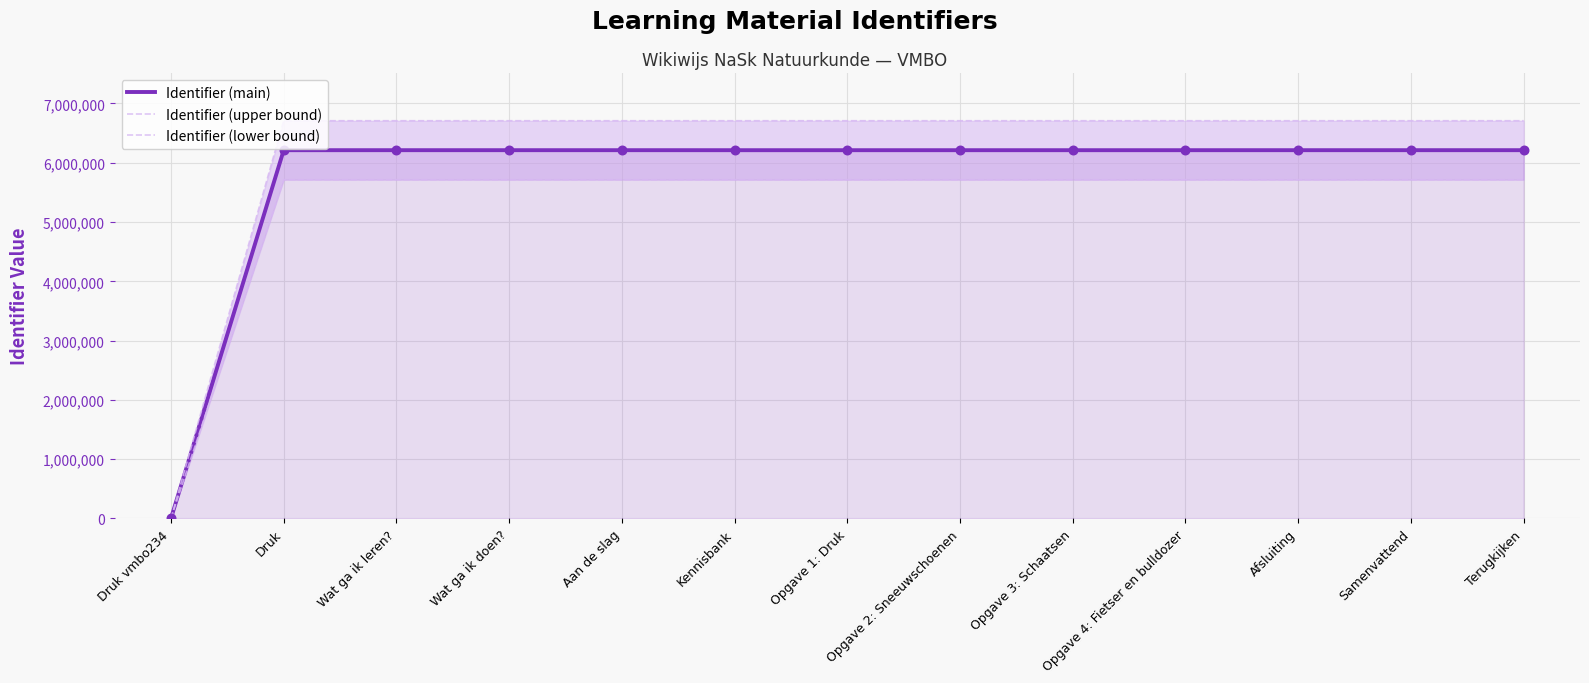

At which category is the sum across all series the highest?

Terugkijken